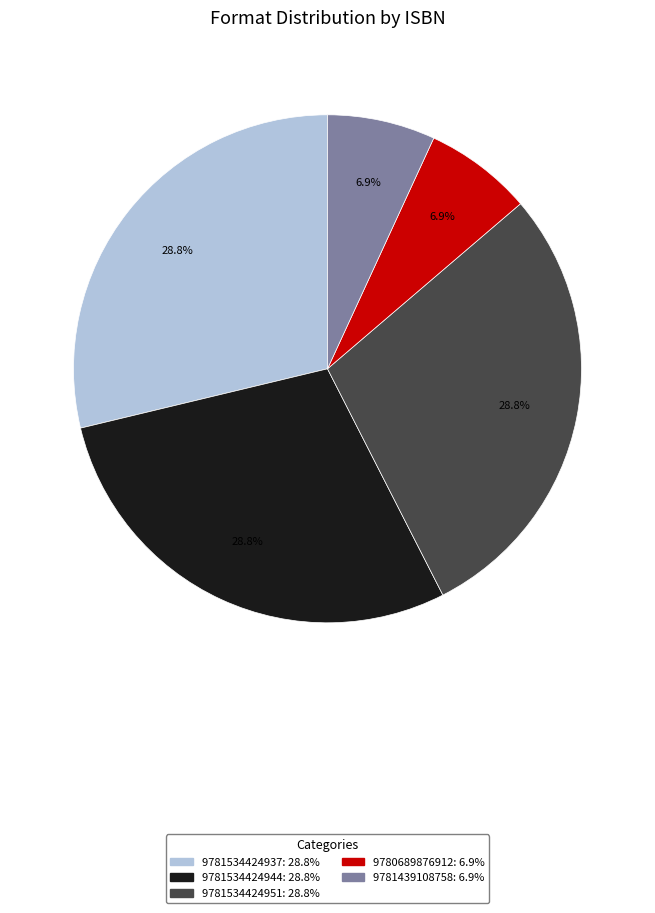

Is it true that 9780689876912 is 7% of the pie?

True